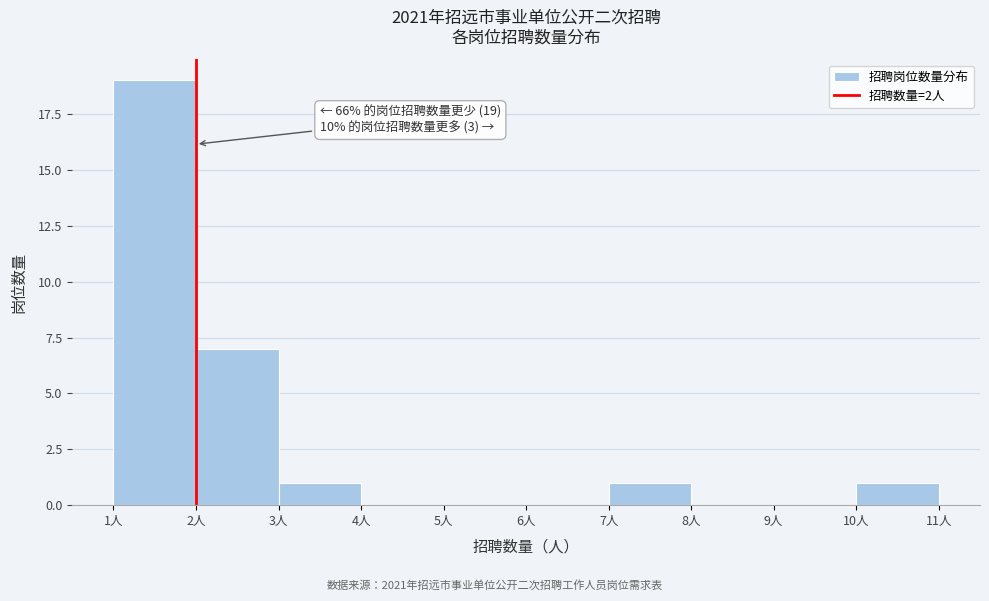

Over which range of the x-axis is the bar tallest?

1 to 2